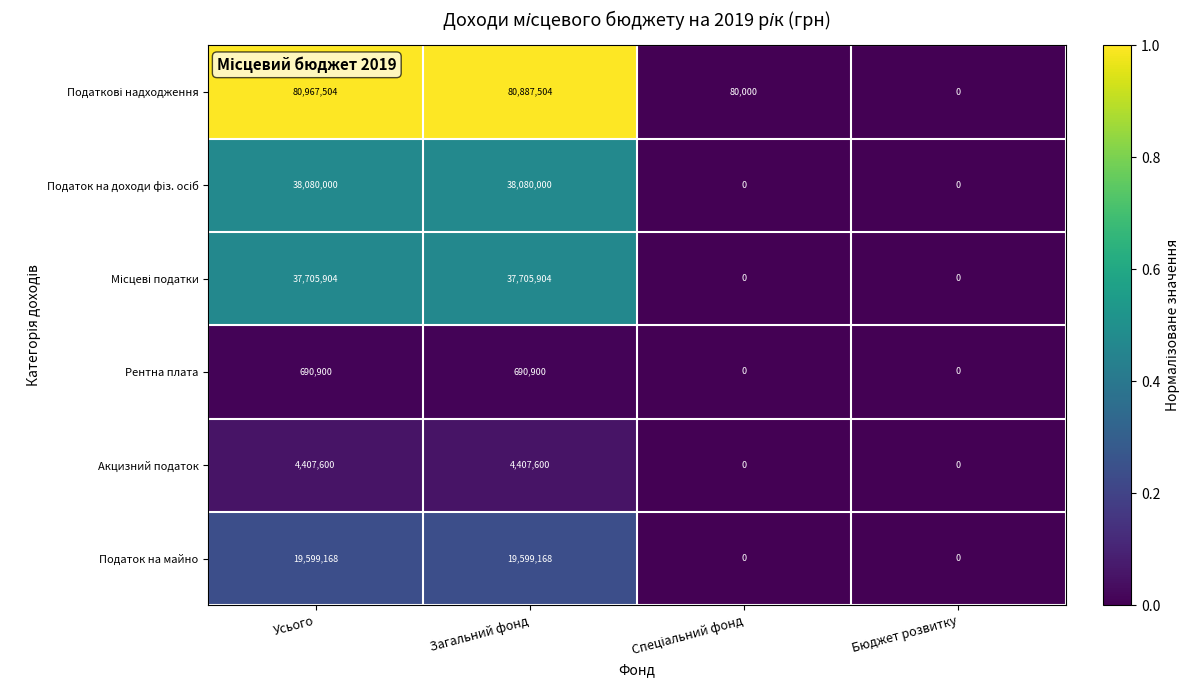

How many data points does each series have?

4